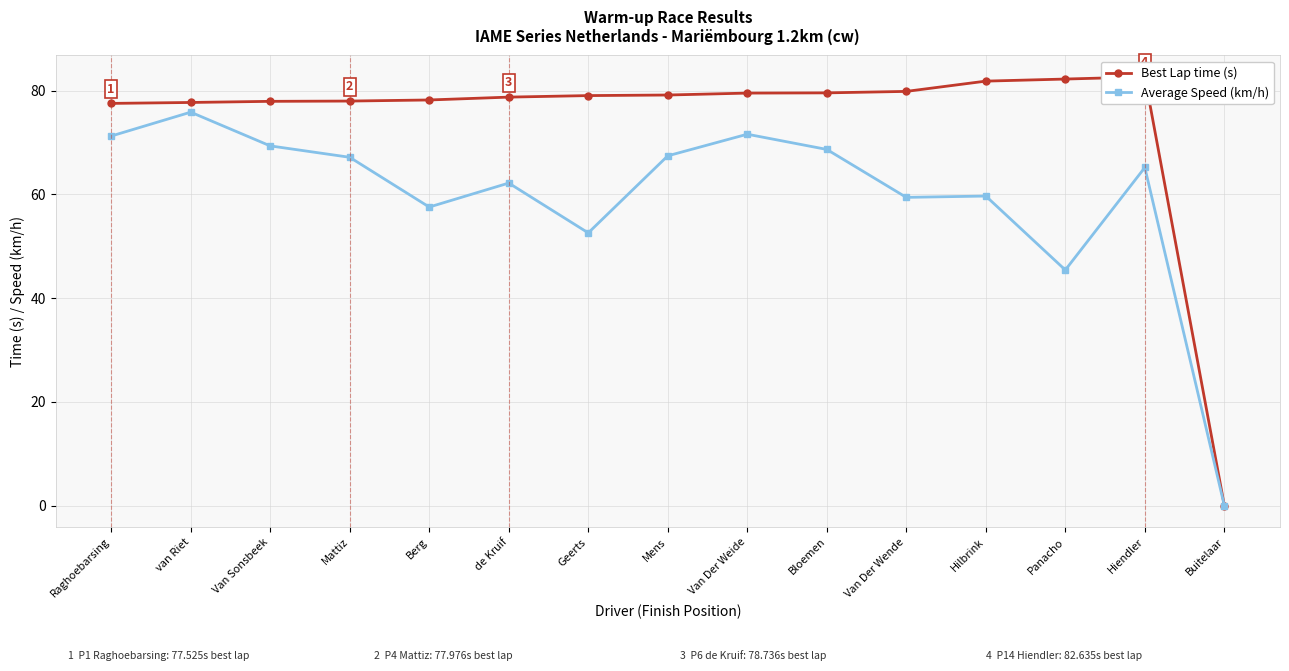

How many interior local peaks does the Best Lap time (s) series have?

1